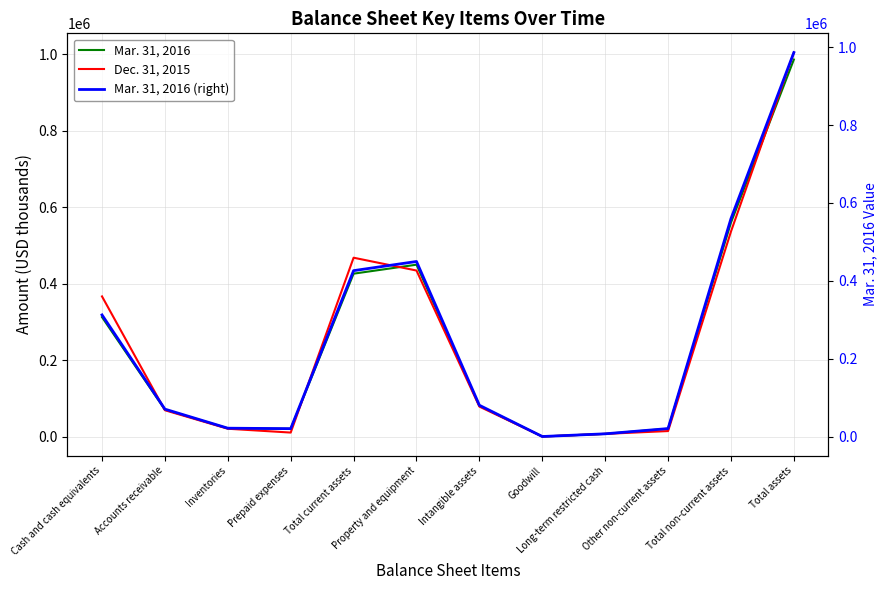

What value does the Dec. 31, 2015 series have at Total assets?

1004353